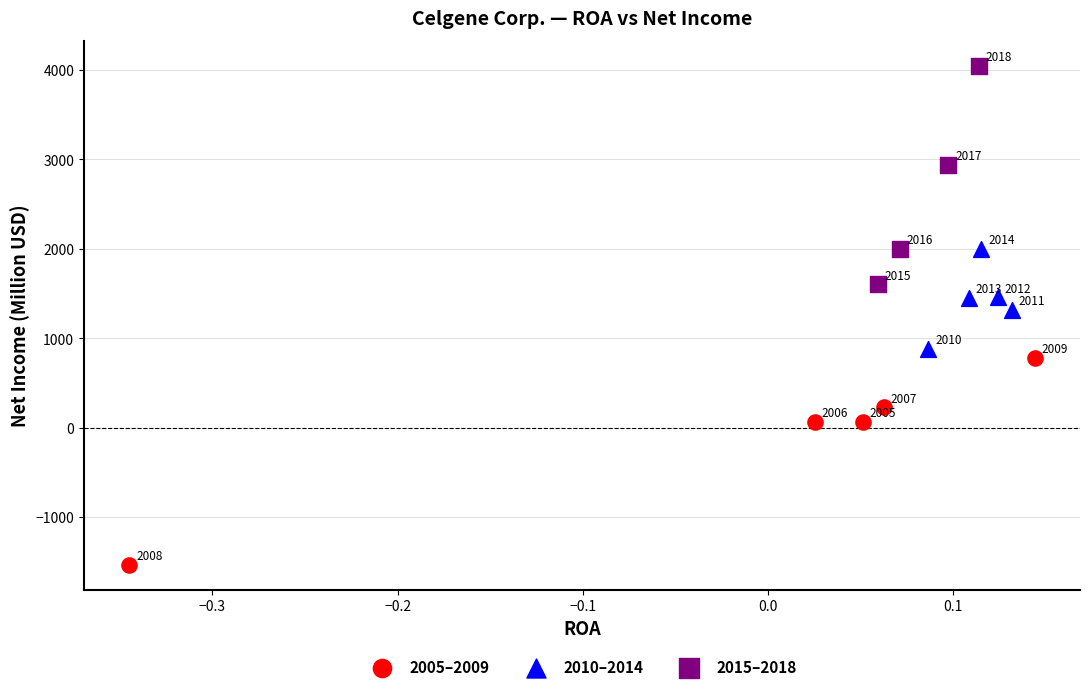

What are all the series names shown in the legend?

2005–2009, 2010–2014, 2015–2018